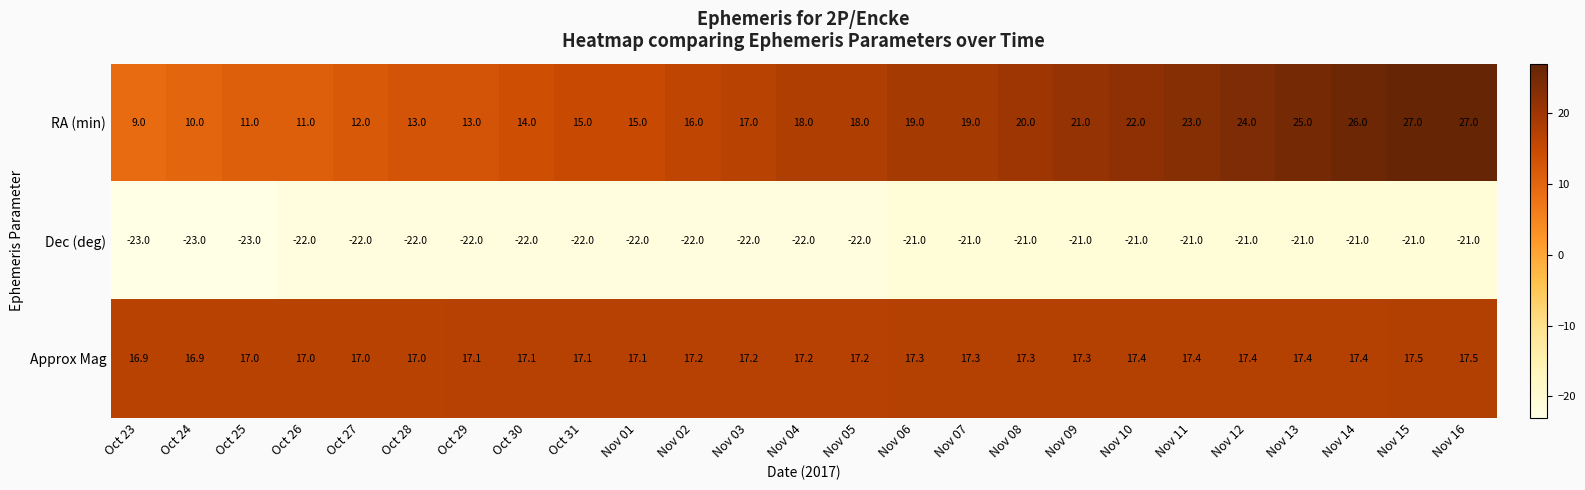

At which label does Dec (deg) first exceed -22?

Nov 06